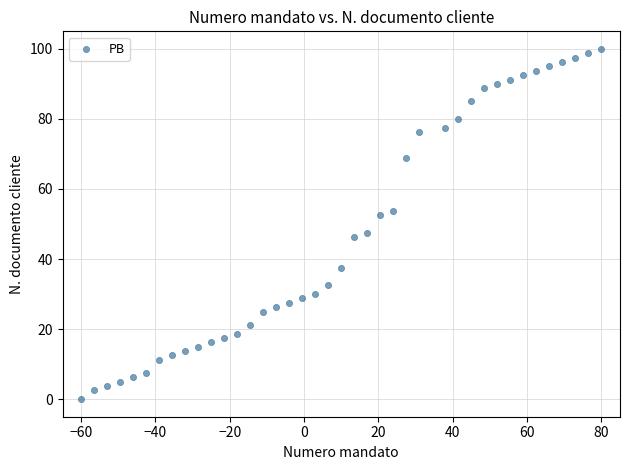

What is the range of X values (max minus min)?

140.0